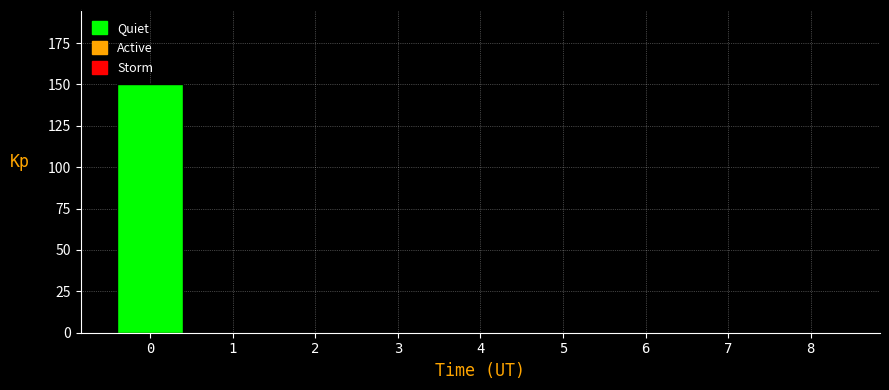

Reading left to right, extract all data points from this chart.

0=150	1=0	2=0	3=0	4=0	5=0	6=0	7=0	8=0